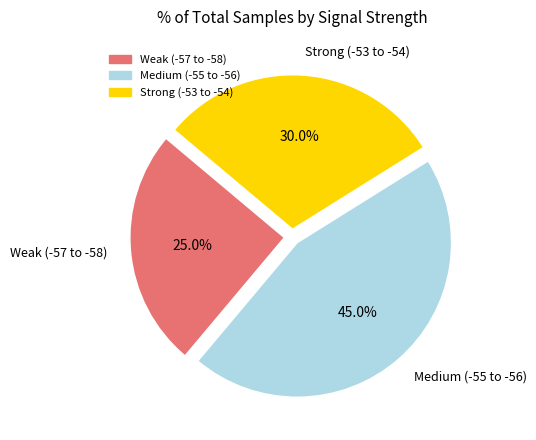

Does any single category account for the majority?

No